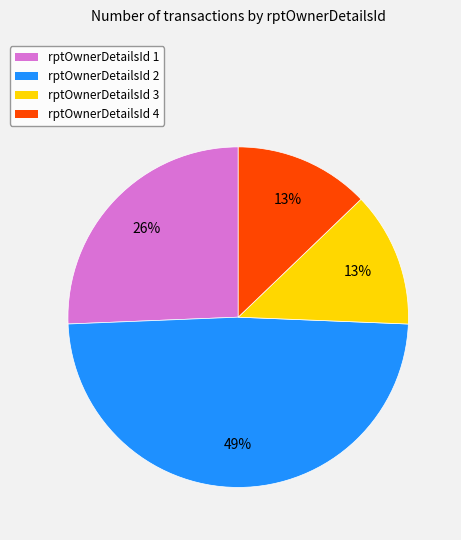

Is there a majority slice in this chart?

No